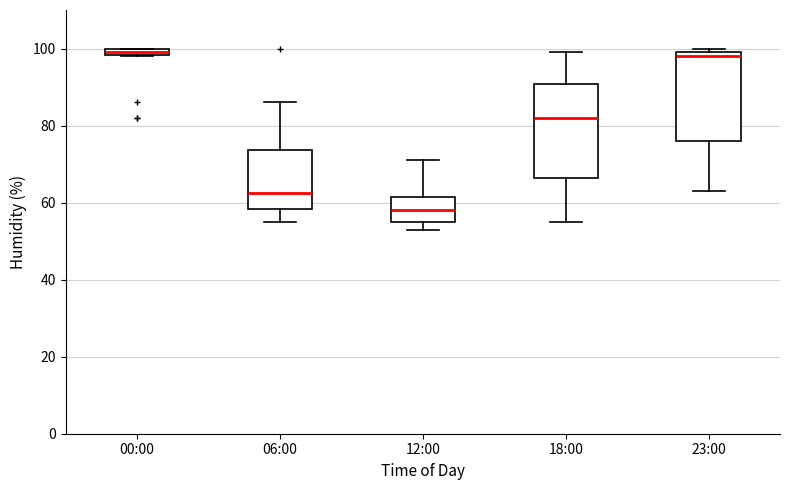

Which box has the lowest median line?

12:00